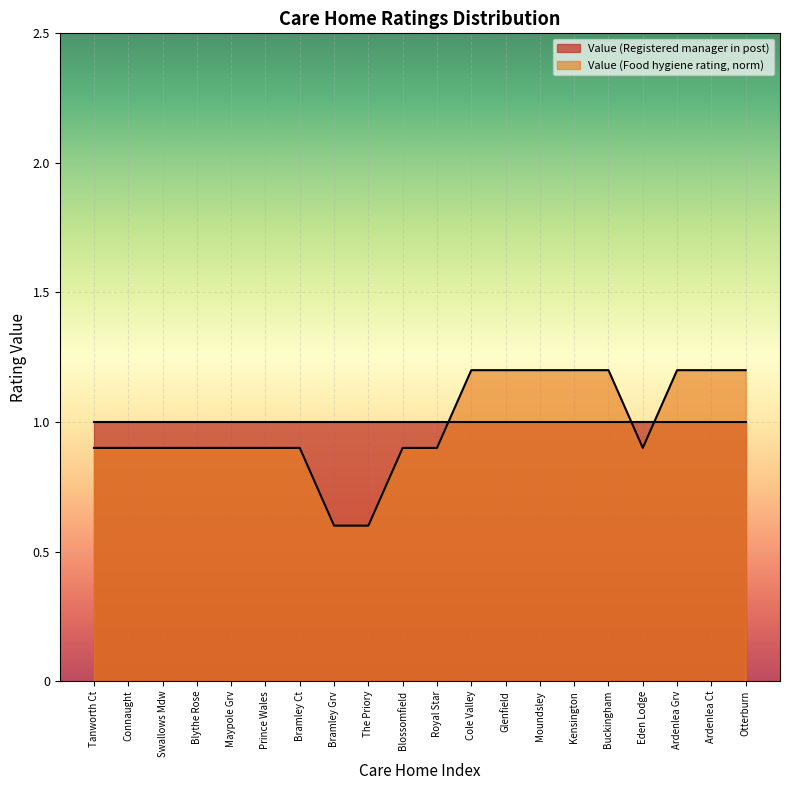

What is the approximate value of Value (Registered manager in post) at The Priory?

1.0